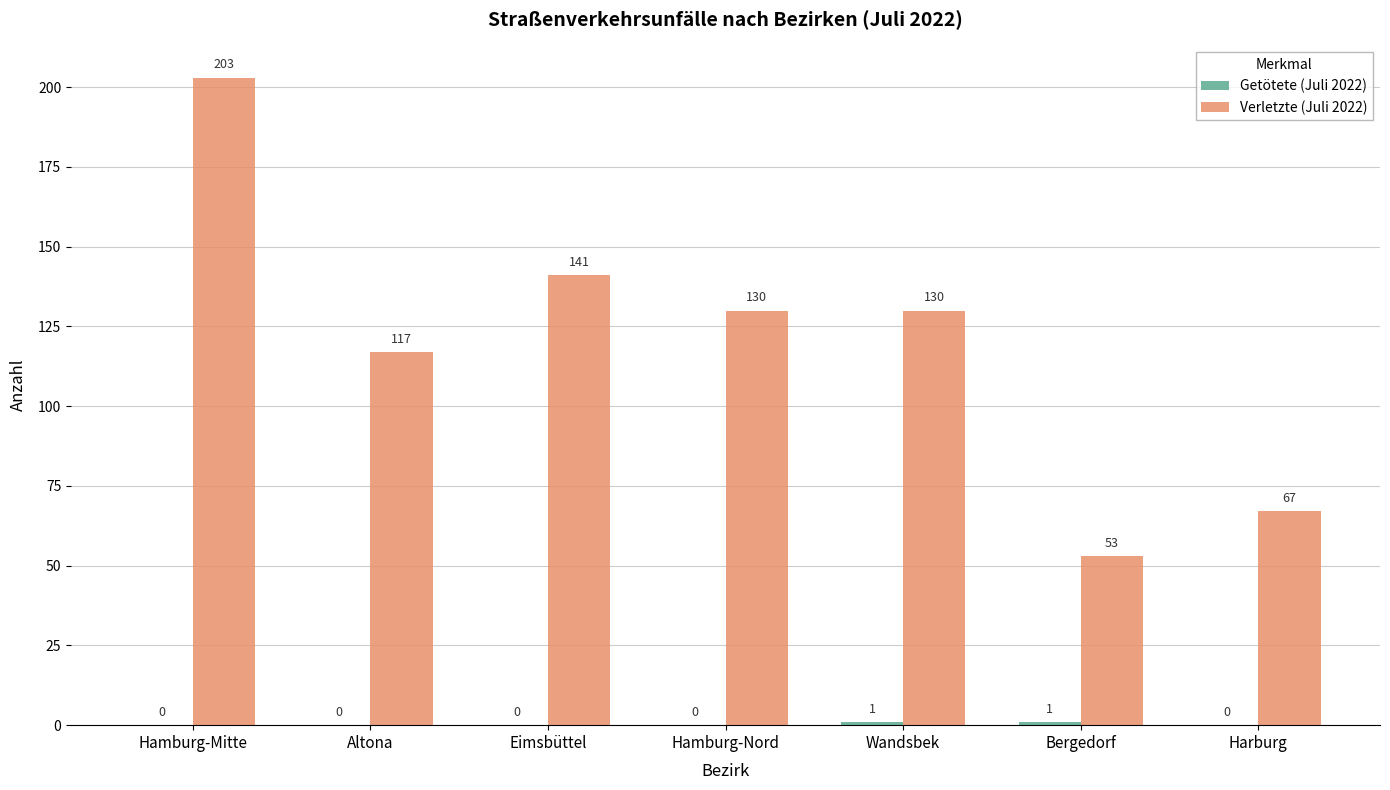

What value does the Verletzte (Juli 2022) series have at Eimsbüttel?

141